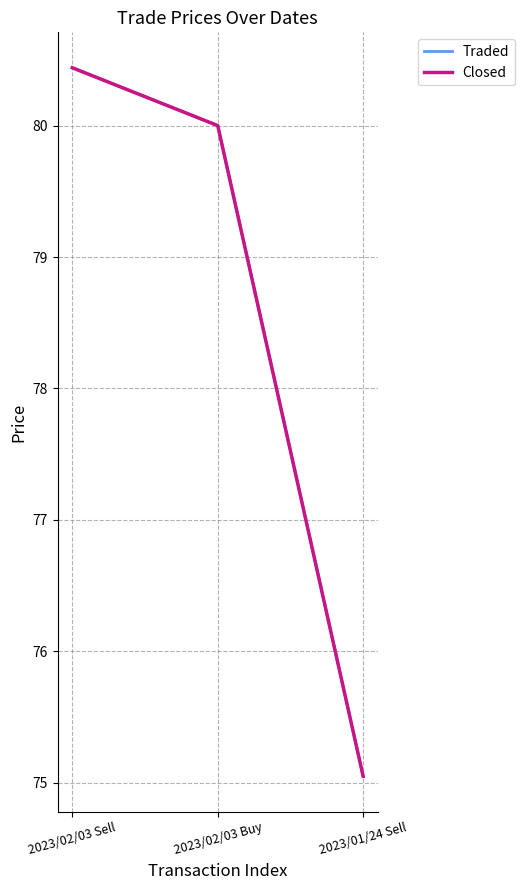

At which category is the sum across all series the highest?

2023/02/03 Sell